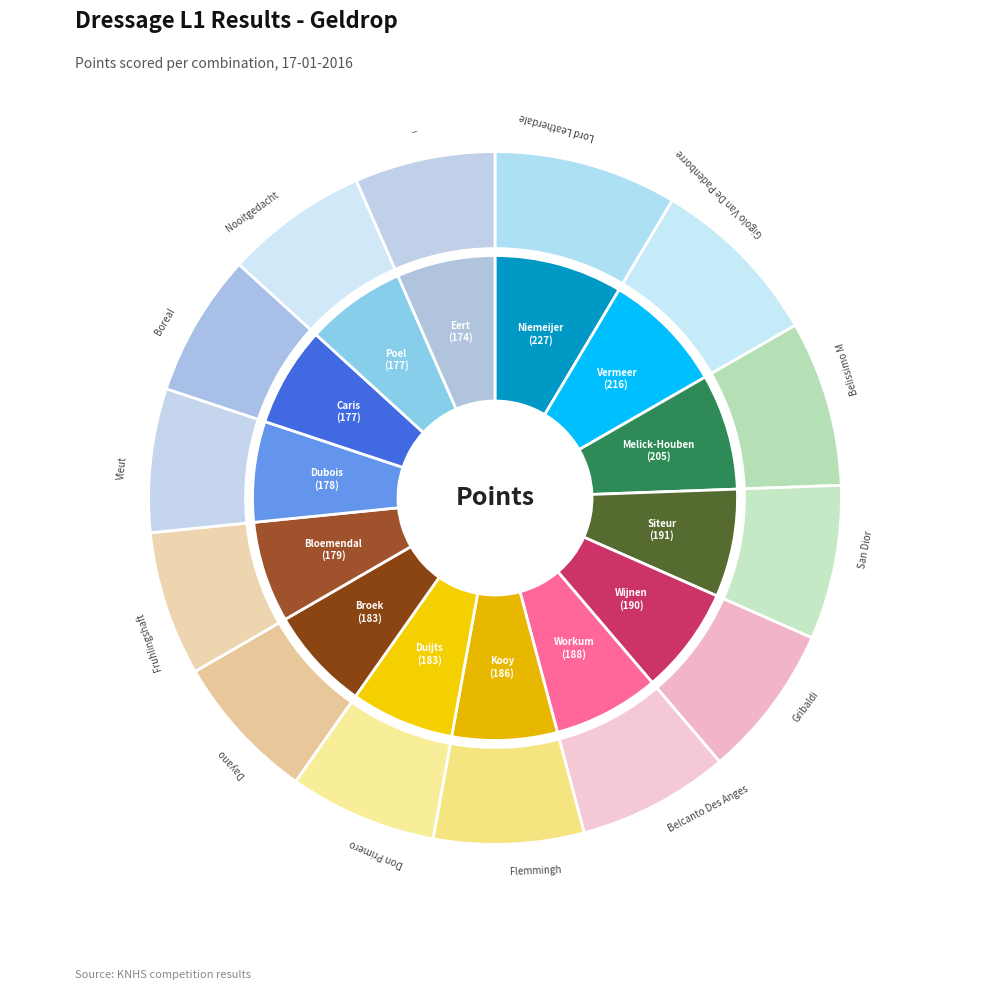

How many slices are in this pie chart?

14